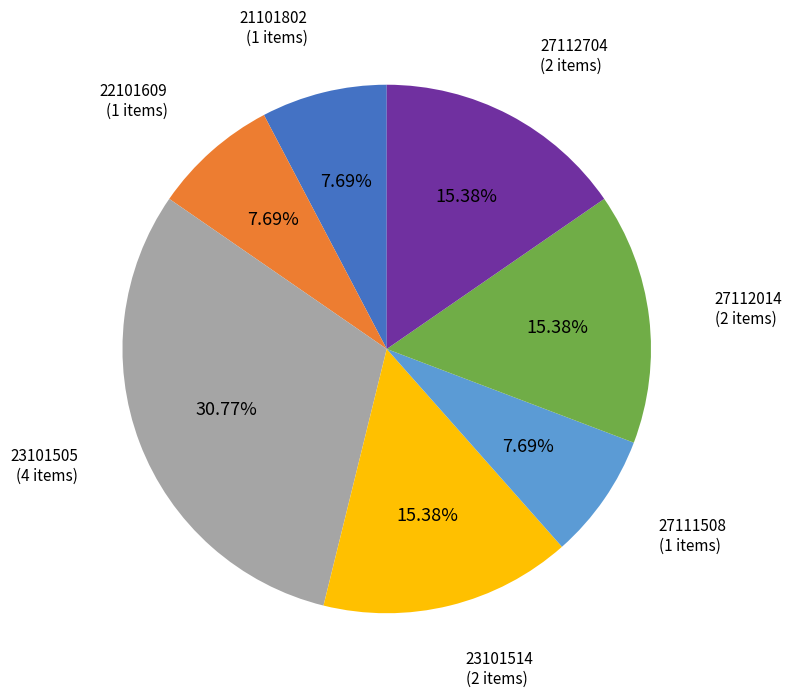

Does any single category account for the majority?

No